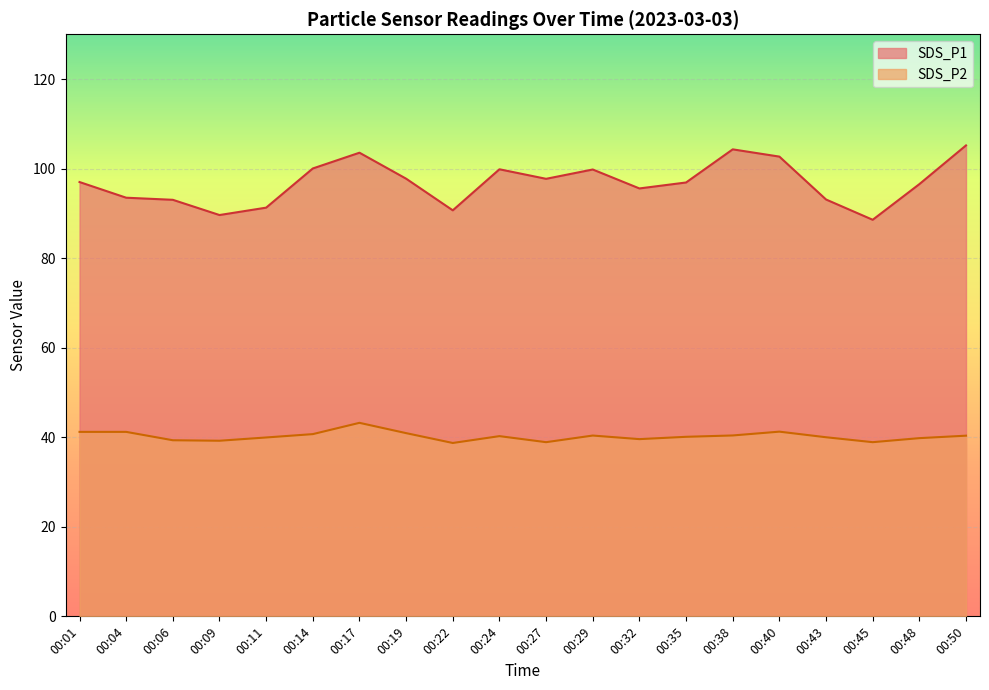

How many lines are shown in the chart?

2